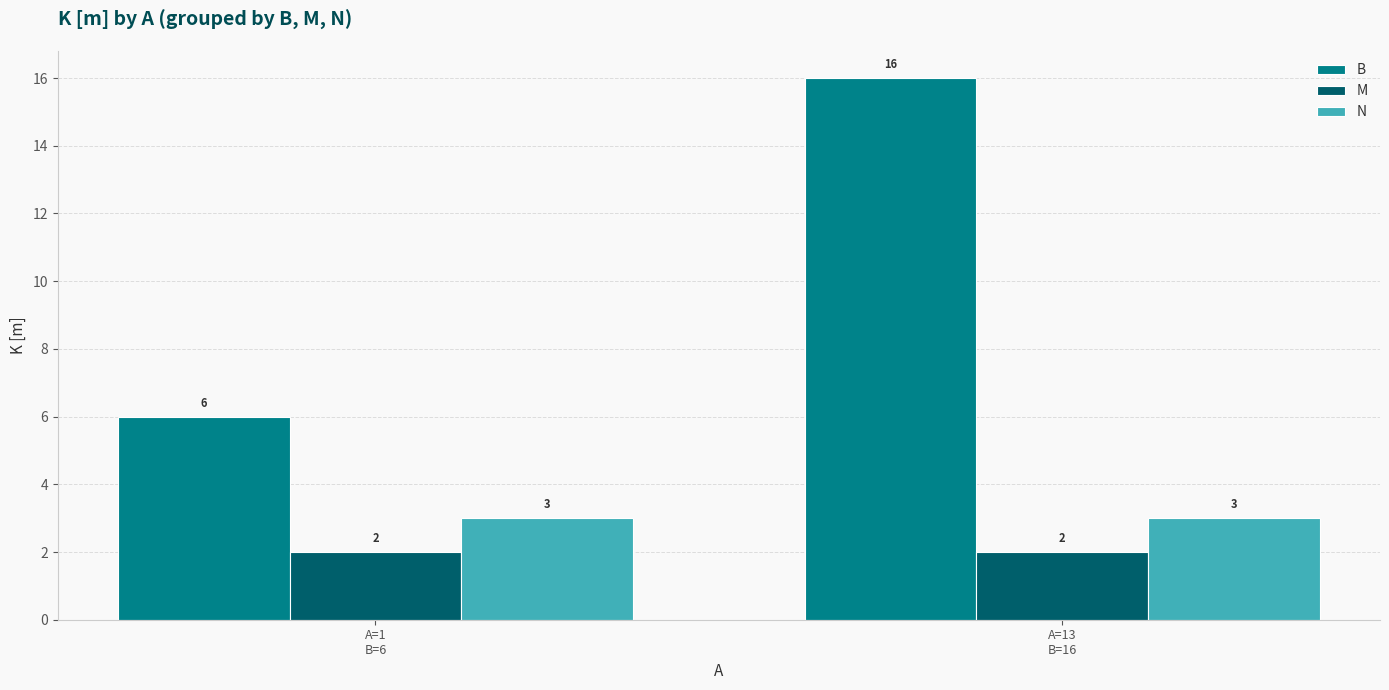

Reading right to left, extract all data points from this chart.

B: 16	6
M: 2	2
N: 3	3